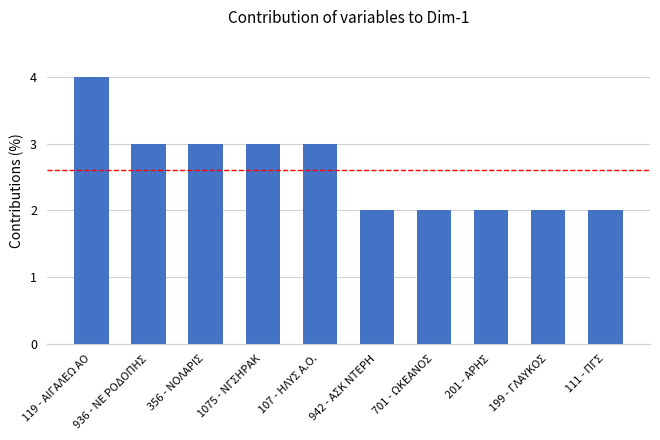

Reading right to left, transcribe all the data shown in this chart.

111 - ΠΓΣ=2	199 - ΓΛΑΥΚΟΣ=2	201 - ΑΡΗΣ=2	701 - ΩΚΕΑΝΟΣ=2	942 - ΑΣΚ ΝΤΕΡΗ=2	107 - ΗΛΥΣ Α.Ο.=3	1075 - ΝΓΣΗΡΑΚ=3	356 - ΝΟΛΑΡΙΣ=3	936 - ΝΕ ΡΟΔΟΠΗΣ=3	119 - ΑΙΓΑΛΕΩ ΑΟ=4